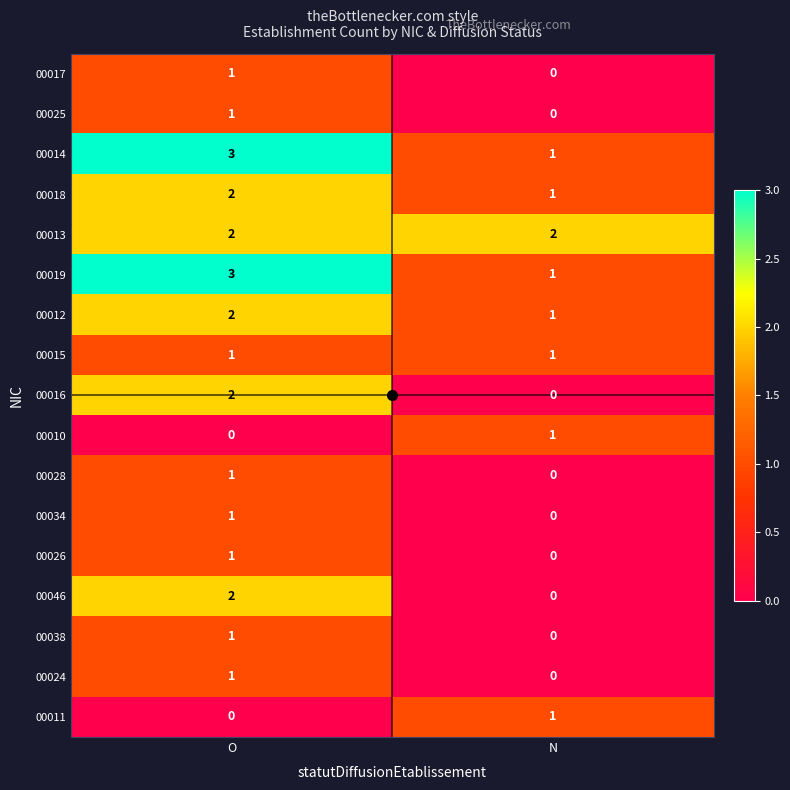

What is the spread (max minus min) of values at O?

3